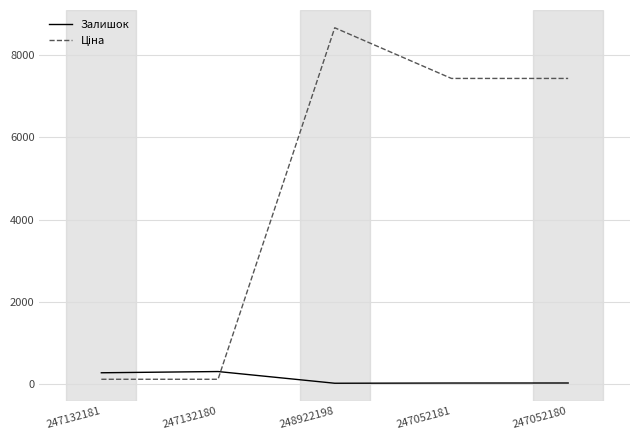

At which category is the sum across all series the highest?

248922198